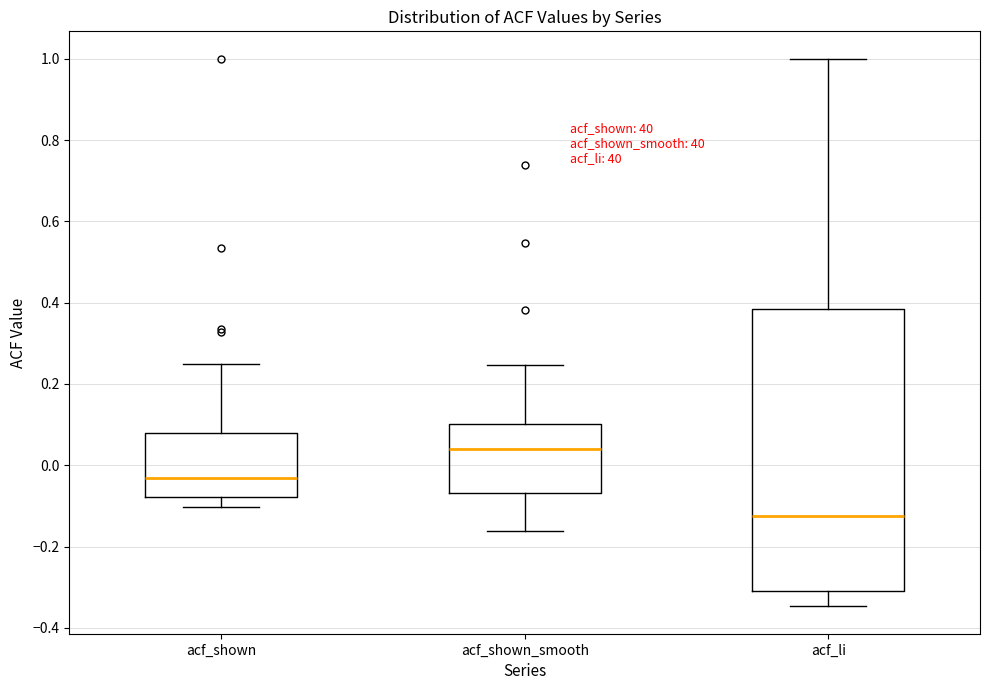

Reading left to right, transcribe this box plot: for each box, give where its median line is, the range the box spans, and where its two whiskers end, as read against the y-axis. The values are not printed on the chart, so give them approximately, as read against the axis.

acf_shown: median -0.04, box -0.08 to 0.08, whiskers -0.10 to 0.24
acf_shown_smooth: median 0.04, box -0.06 to 0.10, whiskers -0.16 to 0.24
acf_li: median -0.12, box -0.30 to 0.38, whiskers -0.34 to 1.00